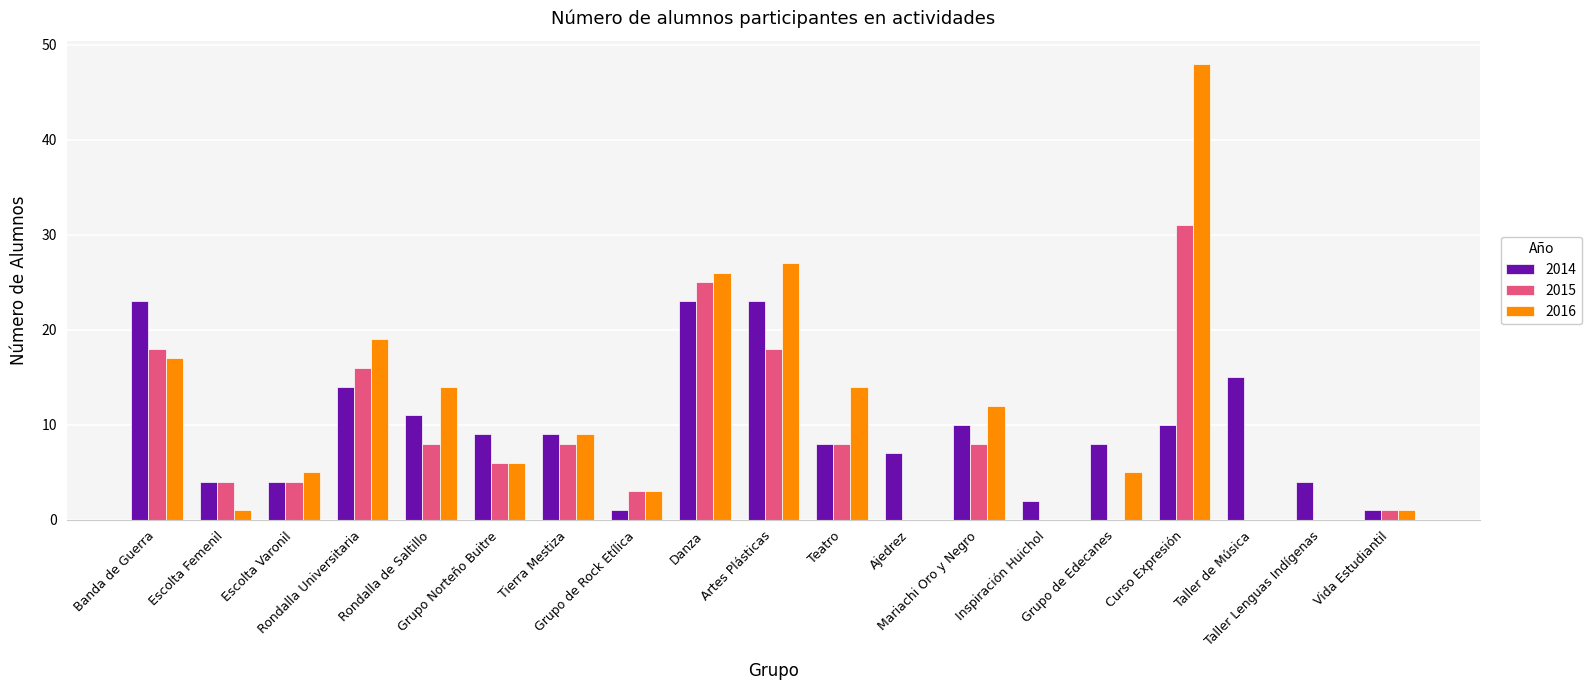

Reading left to right, what are all the values shown in this chart?

2014: 23	4	4	14	11	9	9	1	23	23	8	7	10	2	8	10	15	4	1
2015: 18	4	4	16	8	6	8	3	25	18	8	0	8	0	0	31	0	0	1
2016: 17	1	5	19	14	6	9	3	26	27	14	0	12	0	5	48	0	0	1